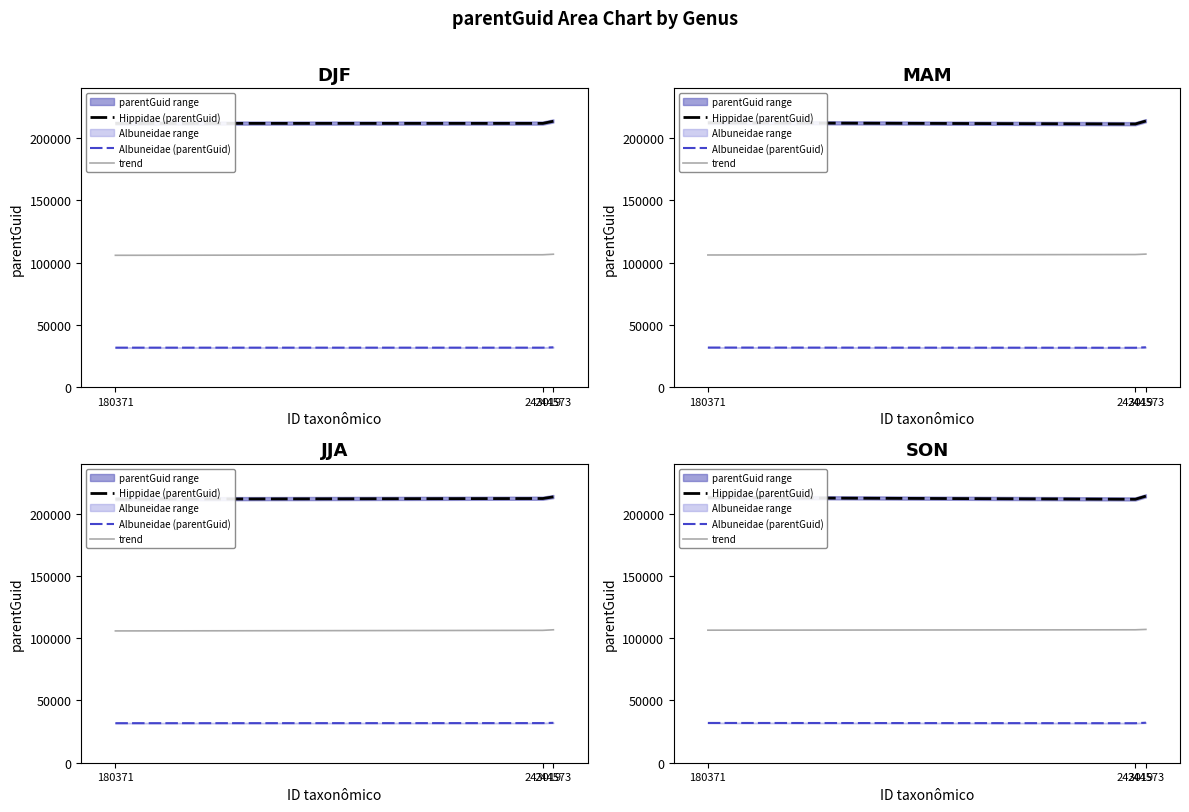

Where does the Hippidae (parentGuid) series first go above 212858?

244573